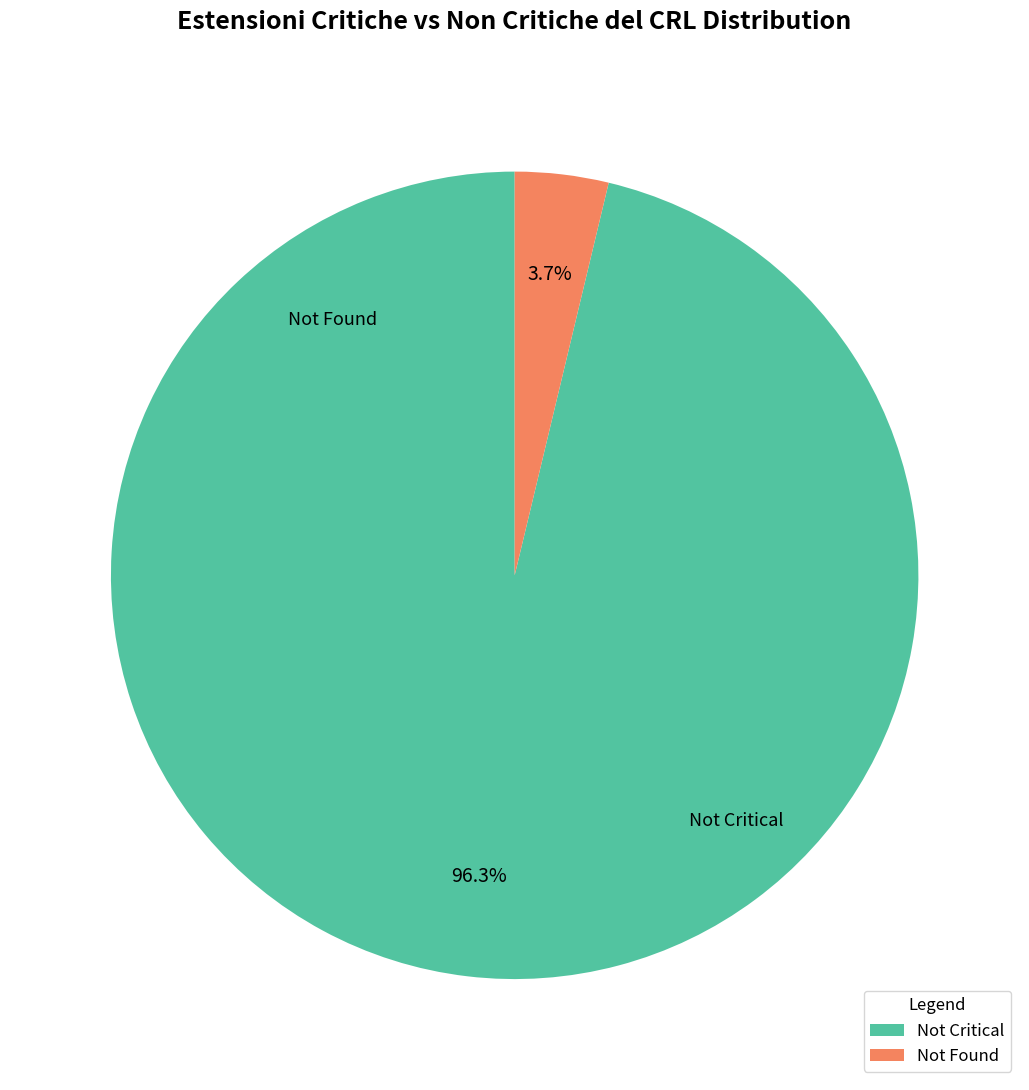

Rank the categories by value from highest to lowest.

Not Critical, Not Found